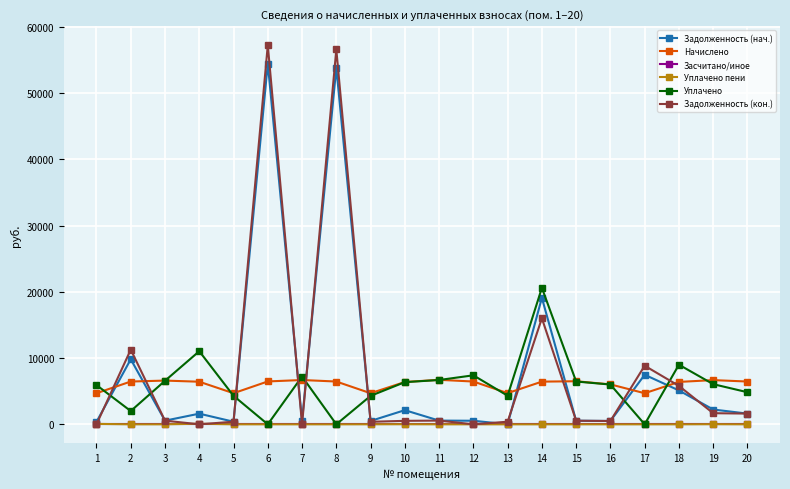

Is the value of Начислено at 3 greater than the value of Задолженность (кон.) at 19?

Yes